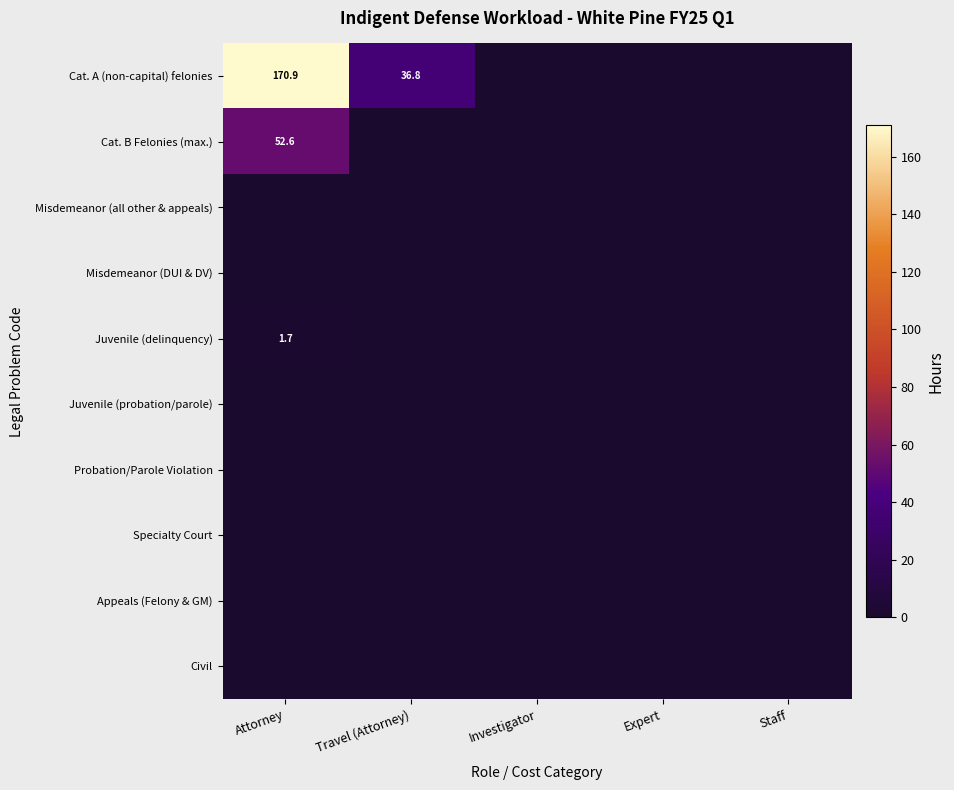

The value of Cat. A (non-capital) felonies at Attorney is 289.6. True or false?

False